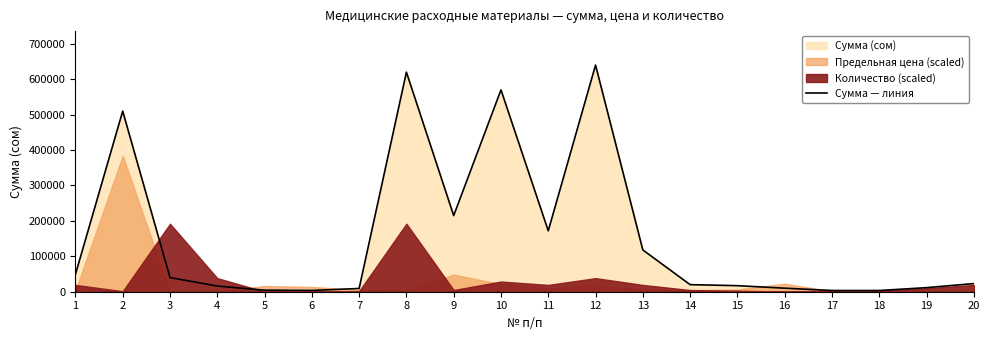

What is the difference between the maximum and minimum values?

636550